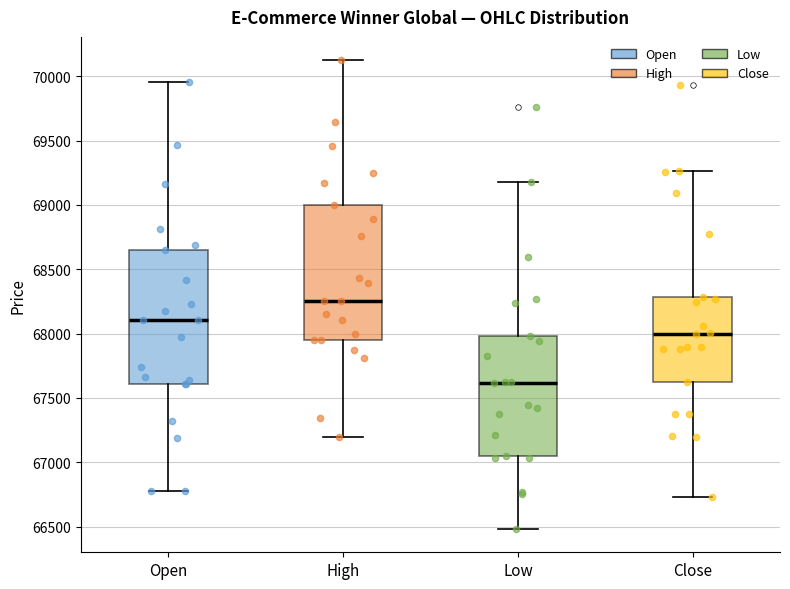

Which box has the highest median line?

High